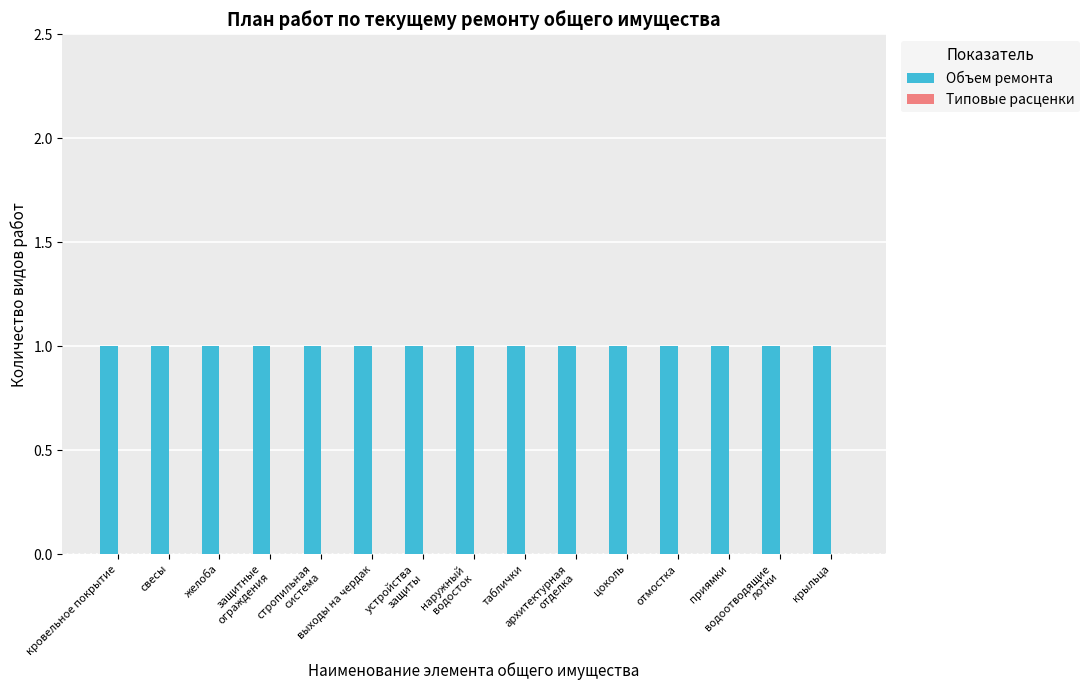

Reading left to right, extract all data points from this chart.

Объем ремонта: 1	1	1	1	1	1	1	1	1	1	1	1	1	1	1
Типовые расценки: 0	0	0	0	0	0	0	0	0	0	0	0	0	0	0